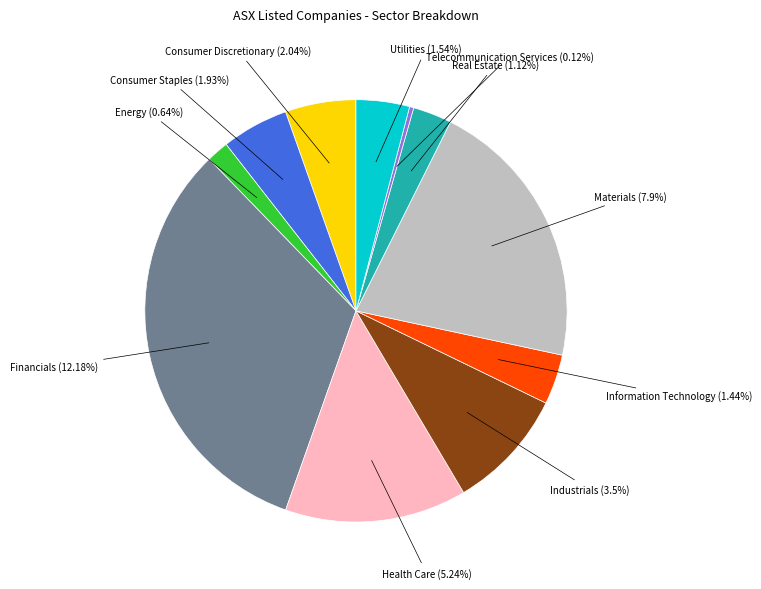

What is the ratio of the value at Industrials to the value at Utilities?

2.3